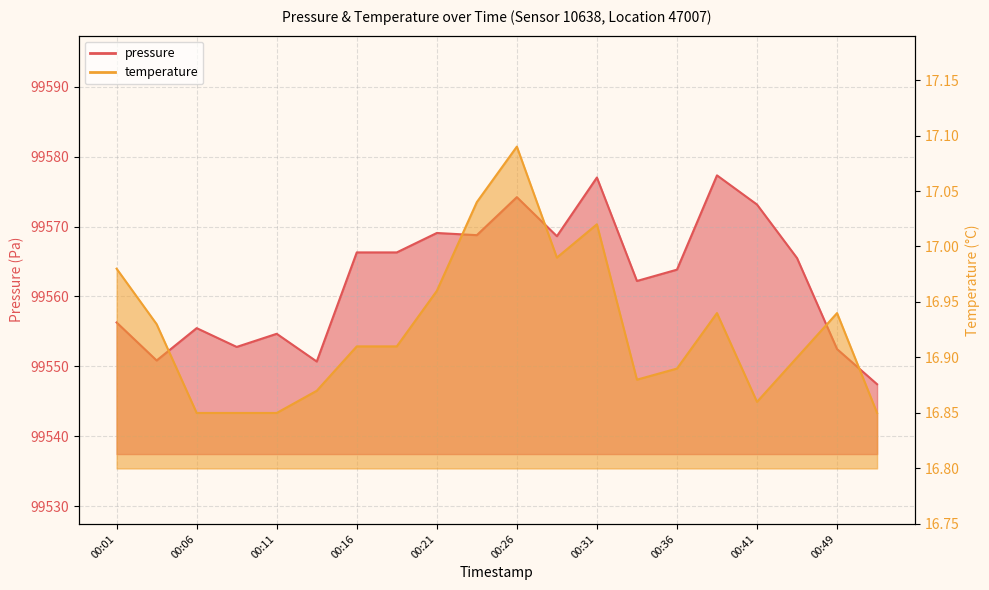

At which category is the sum across all series the highest?

00:38